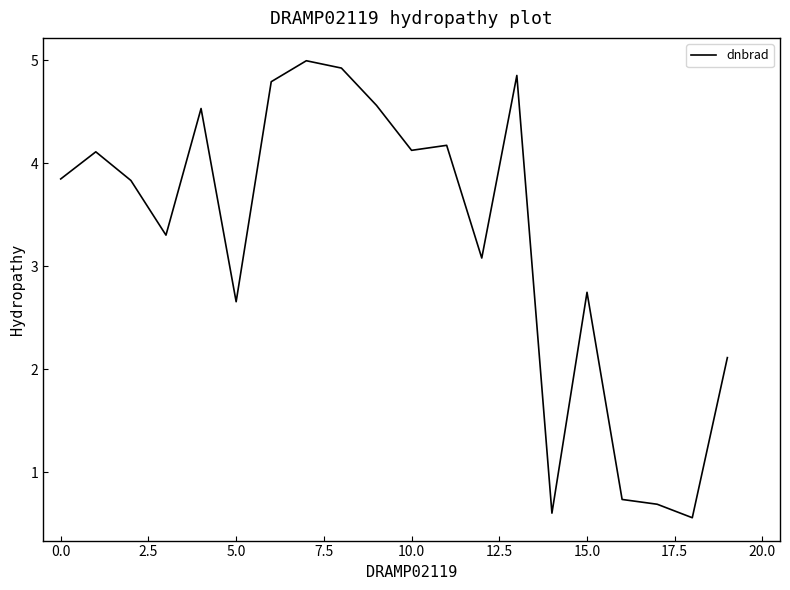

How many interior local valleys (lower than both neighbors) does the data have?

6